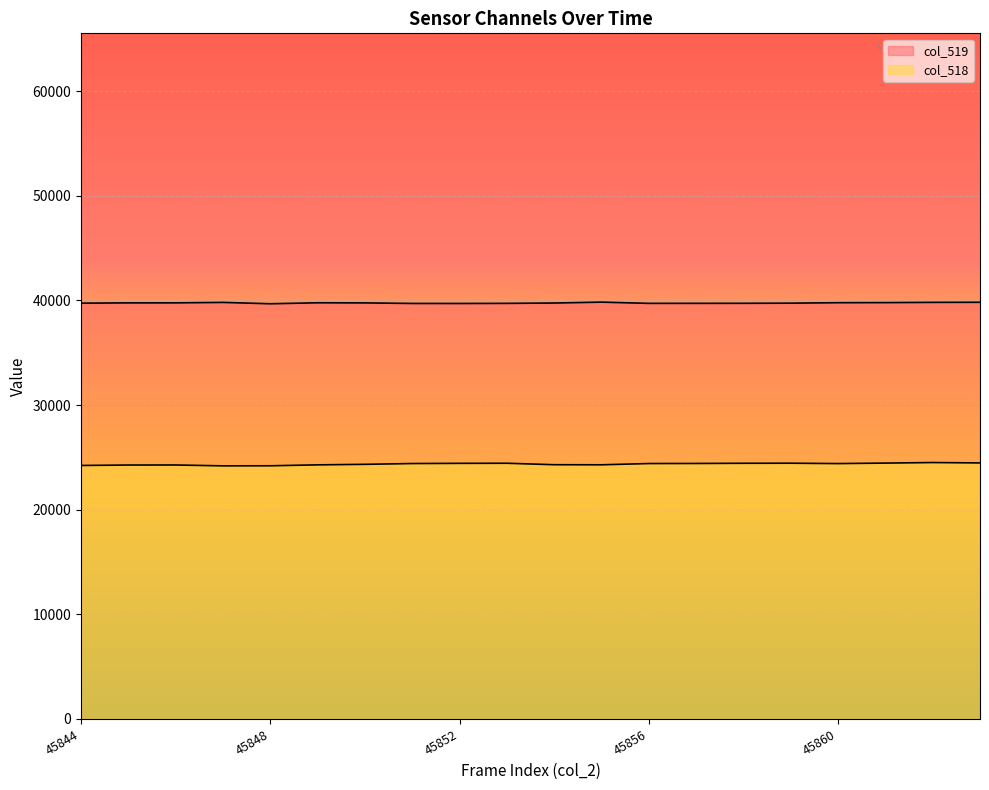

What is the smallest value displayed?

24193